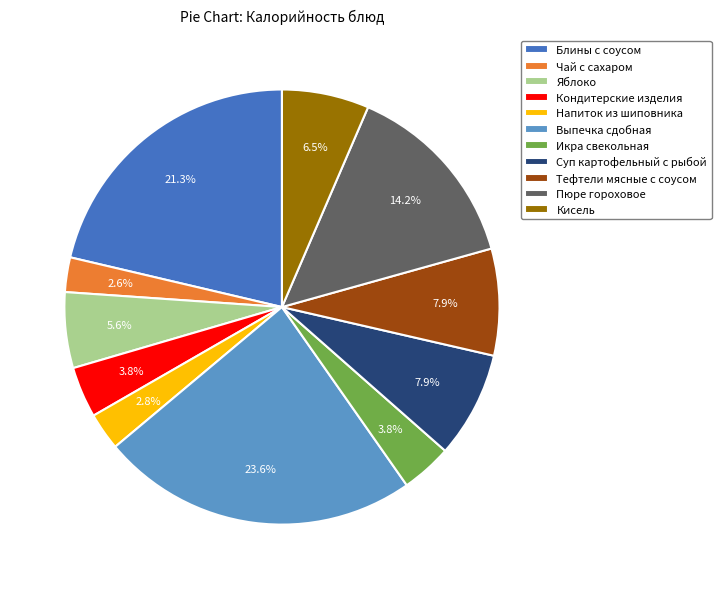

Is there any slice that represents more than half of the pie?

No